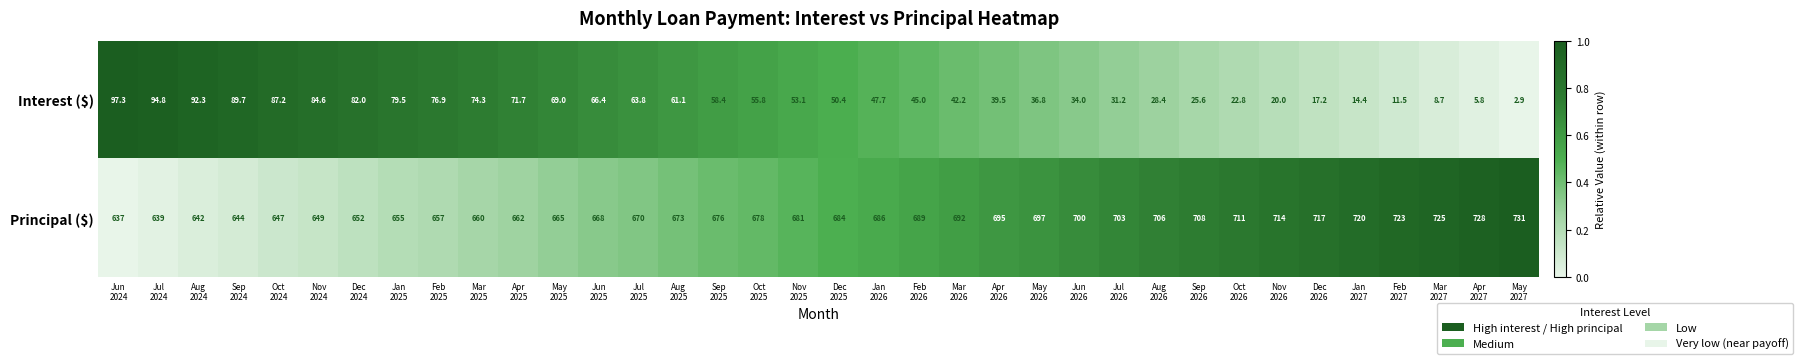

At Mar
2025, list the series in order from largest to smallest.

Principal ($), Interest ($)